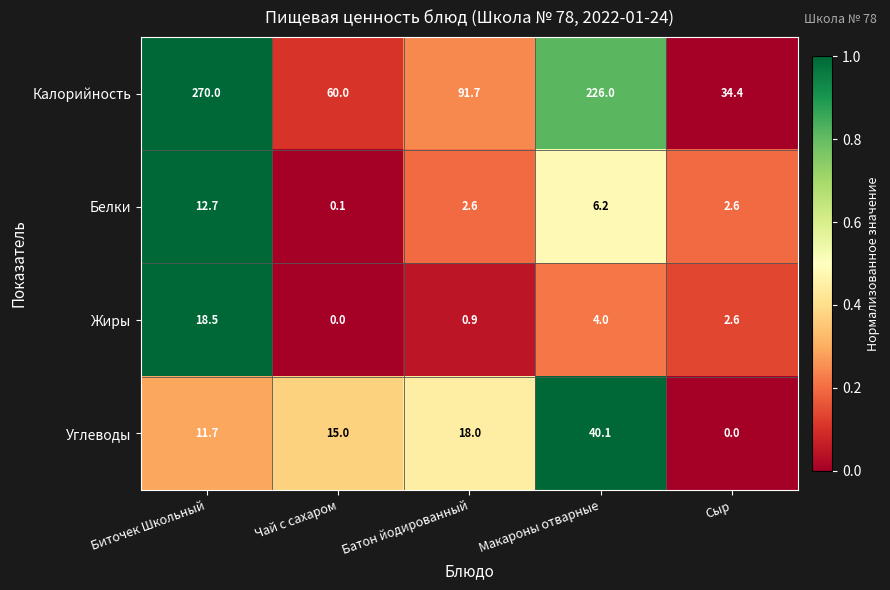

Is it true that Жиры equals 8.8 at Биточек Школьный?

False